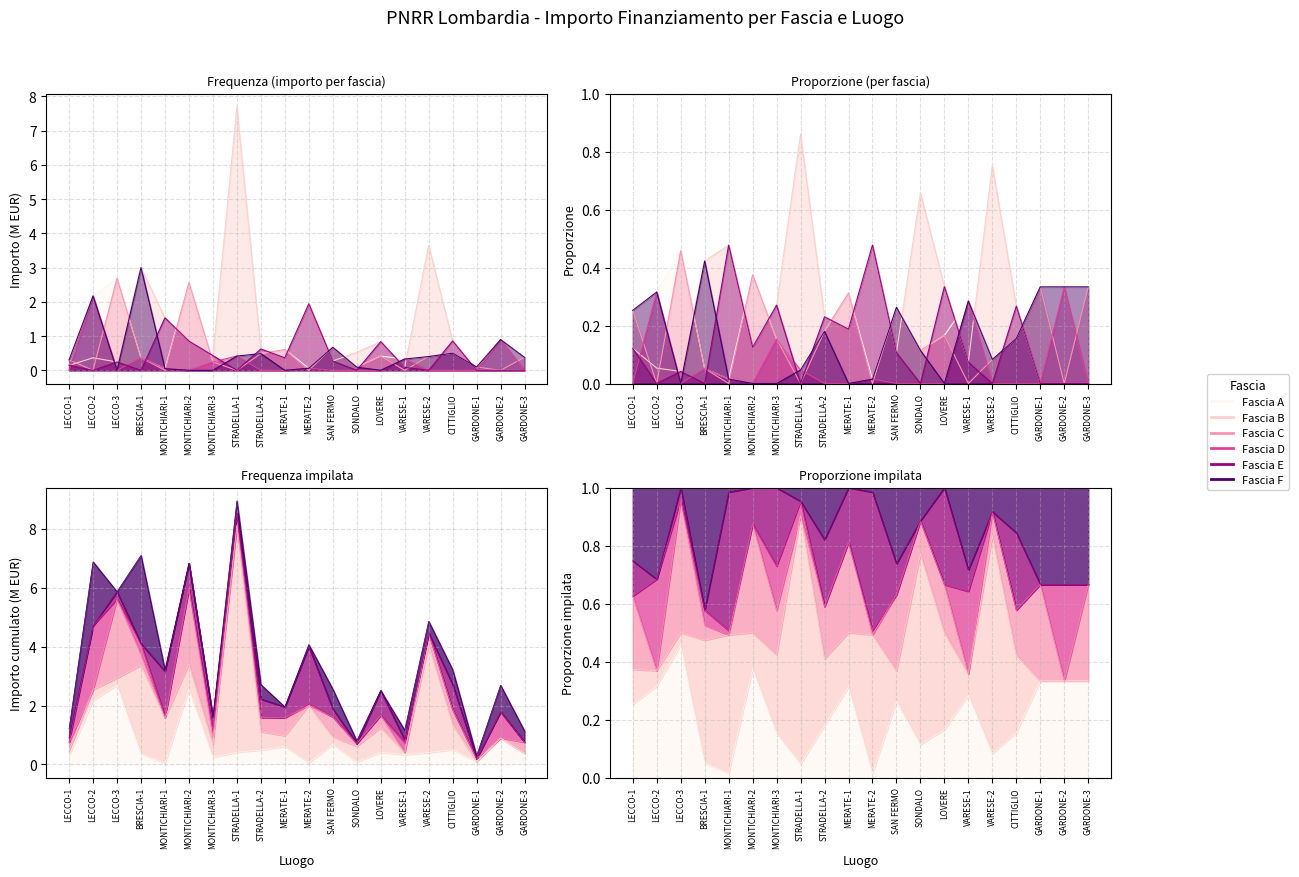

The value of Fascia B at SONDALO is 0.5. True or false?

True